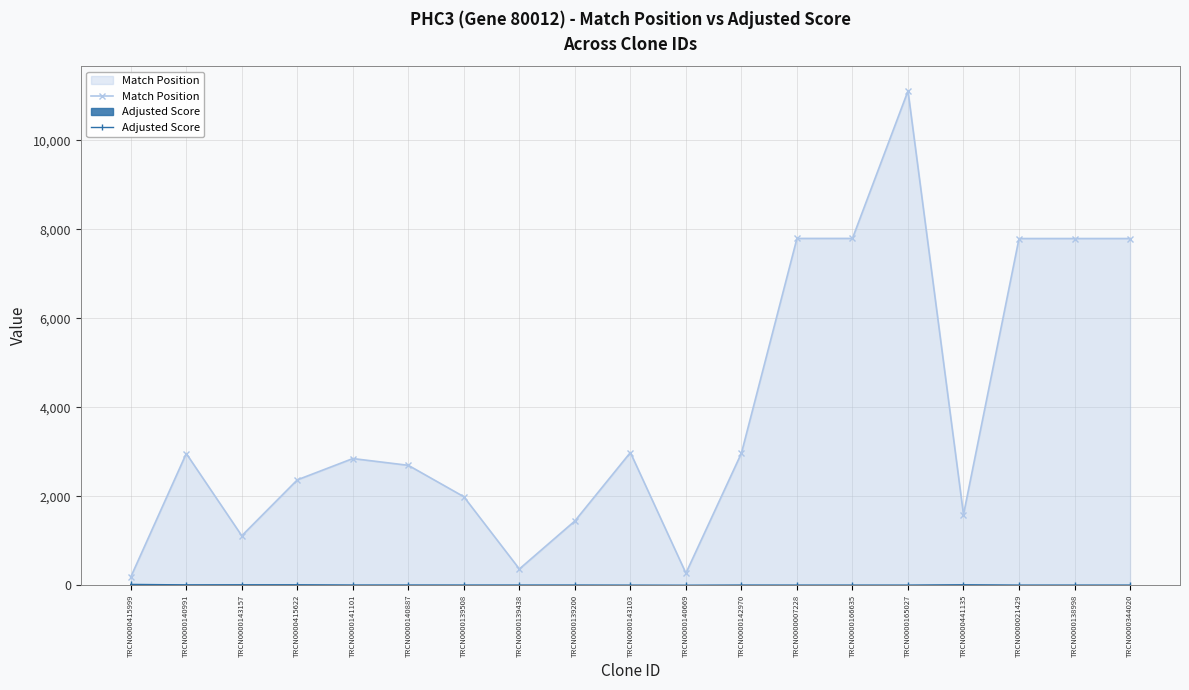

List the series in order of their peak value, highest first.

Match Position, Adjusted Score